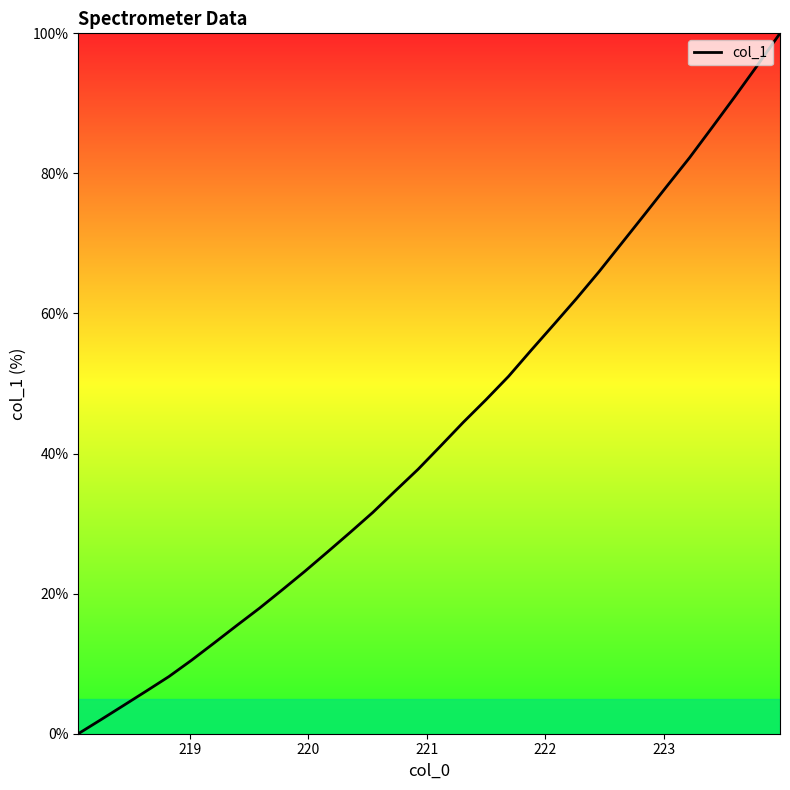

Reading right to left, what are all the values shown in this chart?

100.0	95.4	90.9	86.6	82.2	78.2	74.1	70.0	66.0	62.1	58.4	54.8	51.0	47.7	44.5	41.1	37.8	34.7	31.6	28.7	25.9	23.2	20.5	17.9	15.5	13.0	10.5	8.2	6.1	4.0	2.0	0.0